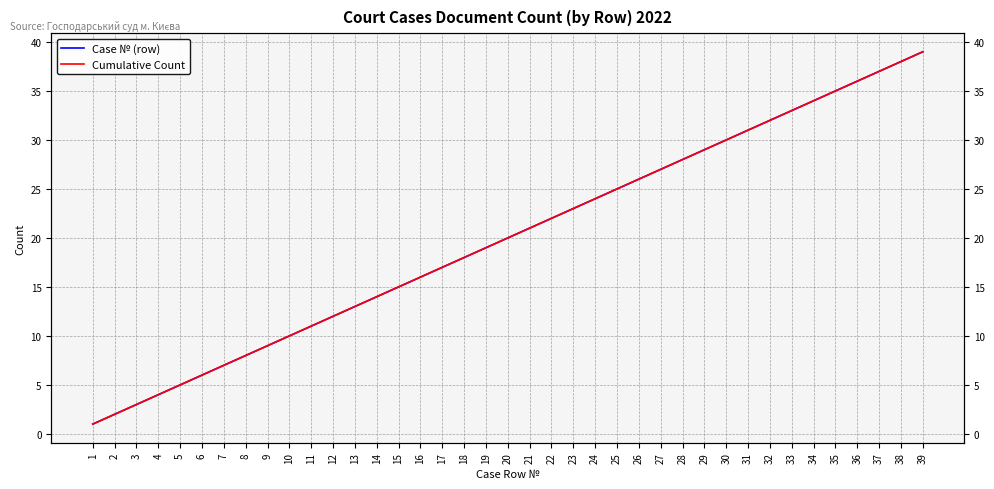

What is the lowest value of the Case № (row) series?

1